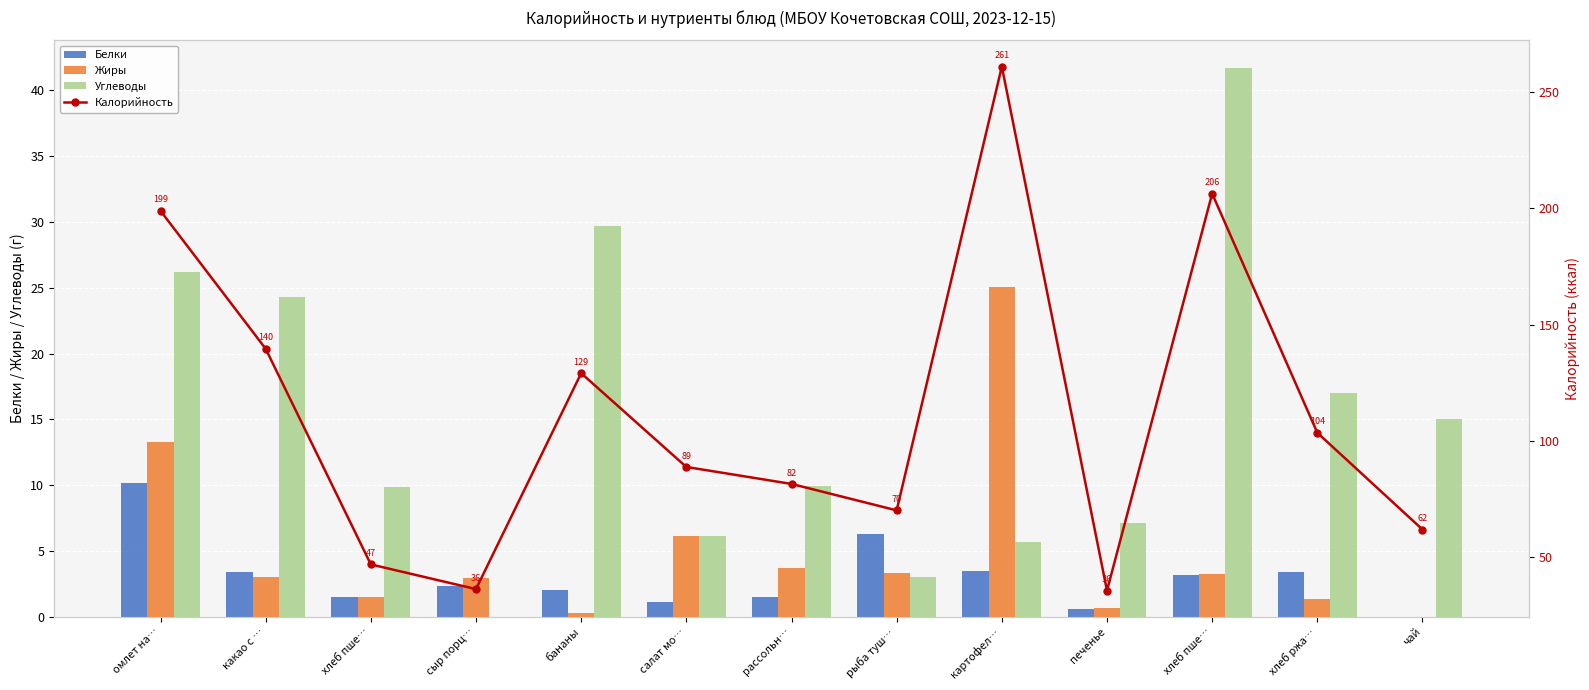

True or false: Углеводы has a value of 9.9 at рассольн….

True